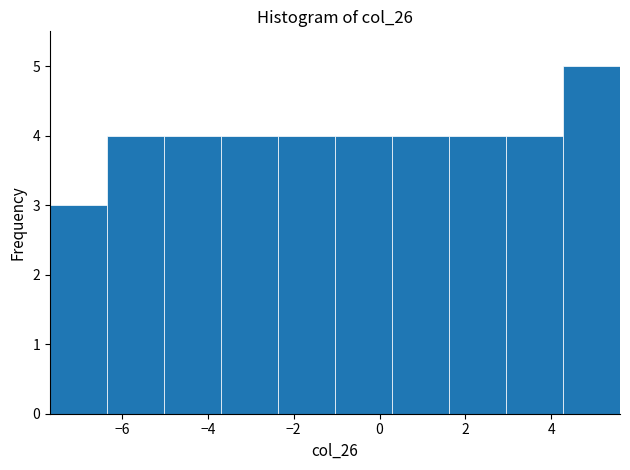

Reading left to right, transcribe this chart: for each bar, give the range it covers on the x-axis and its height. Neither the bar edges nor the heights are printed on the chart, so give them approximately, as read against the axes.

-7.6 to -6.4: 3
-6.4 to -5.0: 4
-5.0 to -3.6: 4
-3.6 to -2.4: 4
-2.4 to -1.0: 4
-1.0 to 0.2: 4
0.2 to 1.6: 4
1.6 to 3.0: 4
3.0 to 4.2: 4
4.2 to 5.6: 5